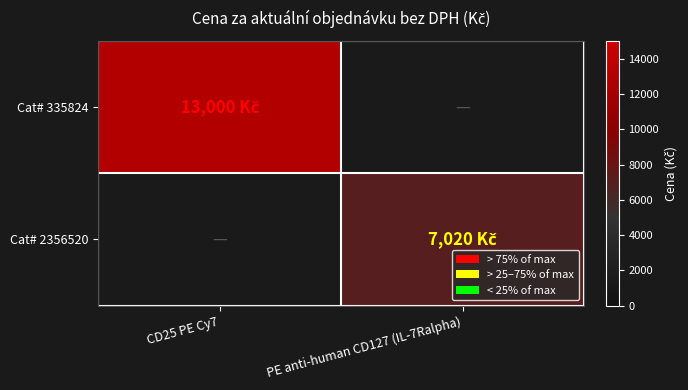

The value of Cat# 335824 at CD25 PE Cy7 is 6999.0. True or false?

False